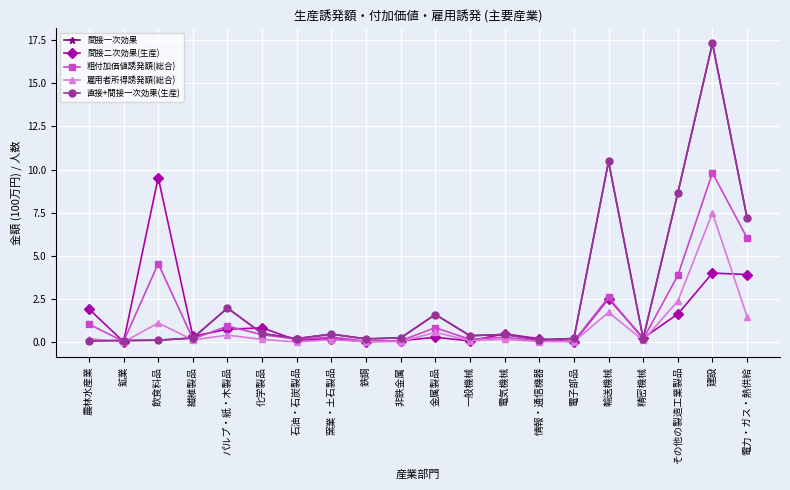

Between which two adjacent categories do 粗付加価値誘発額(総合) and 間接一次効果 first intersect?

農林水産業 and 鉱業